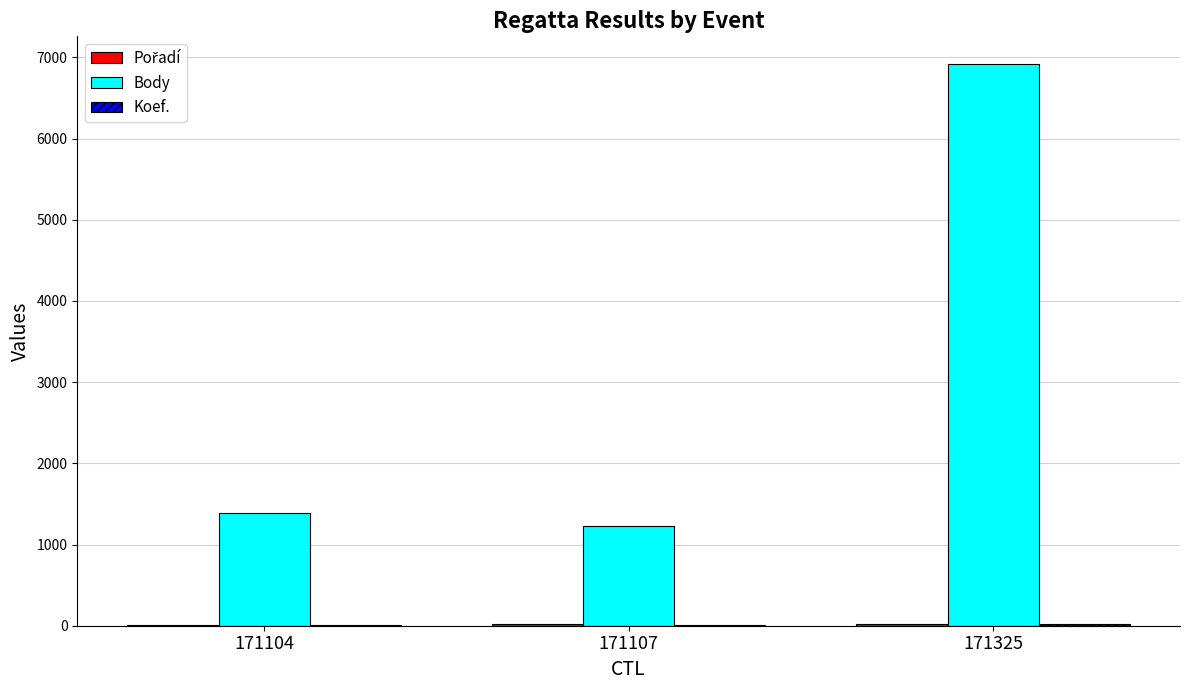

Where is Body nearest to the value 4071?

171104